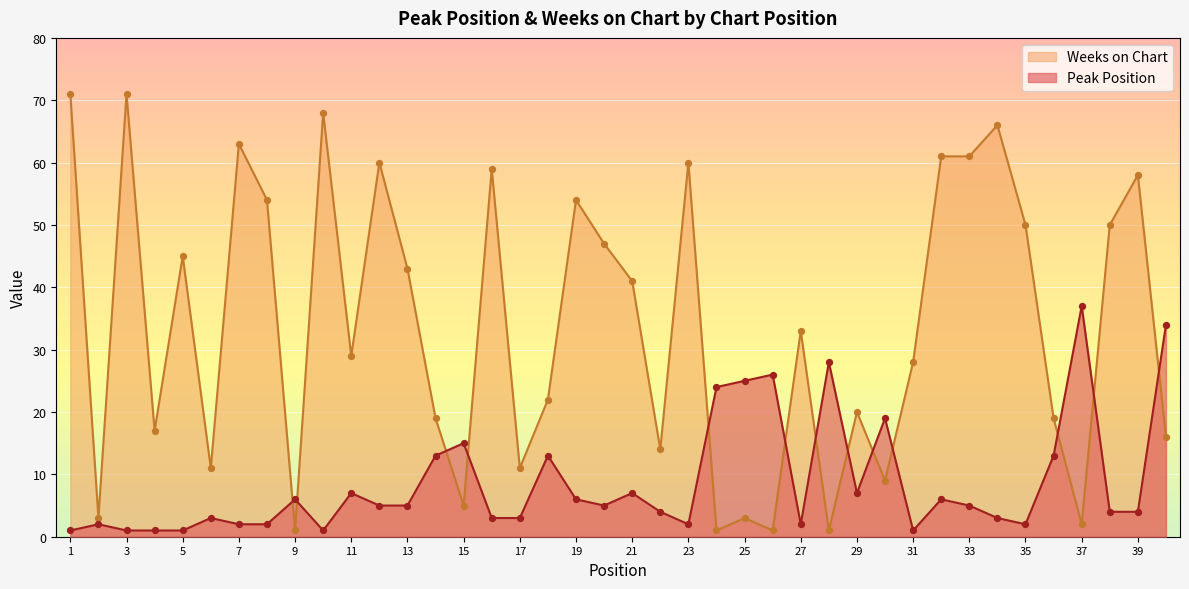

Which series has the largest total across all categories?

Weeks on Chart